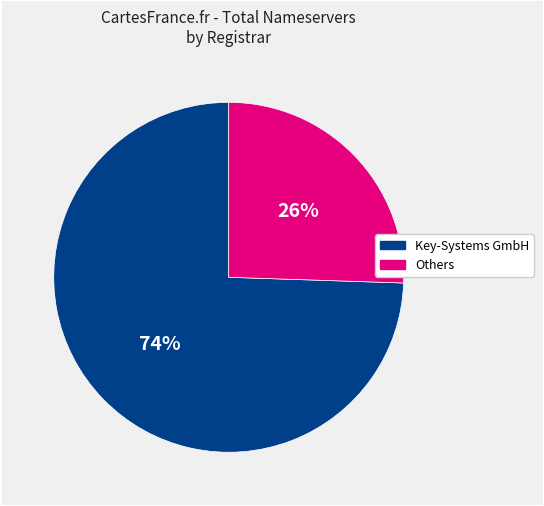

To the nearest percent, what is the average slice percentage?

50%